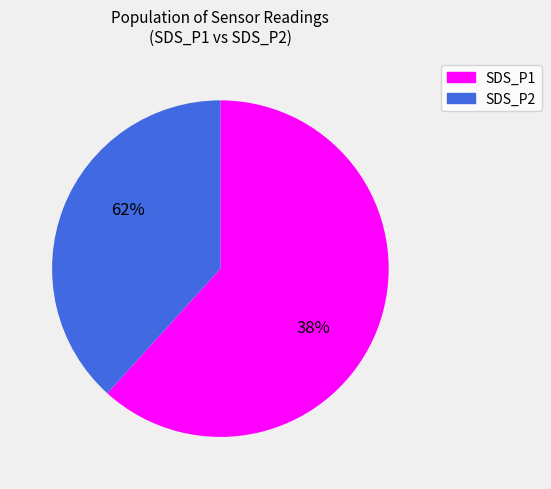

To the nearest percent, what percentage of the pie is SDS_P1?

63%